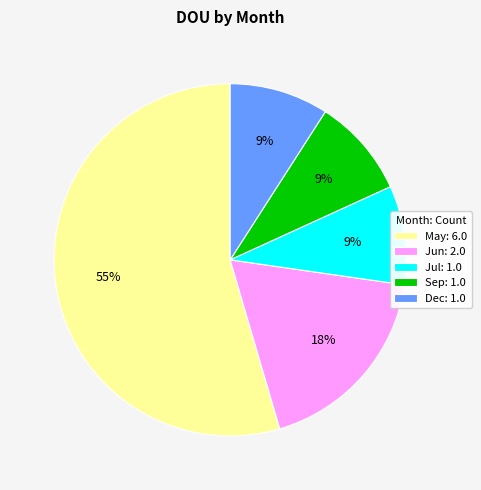

True or false: Sep accounts for 9% of the total.

True